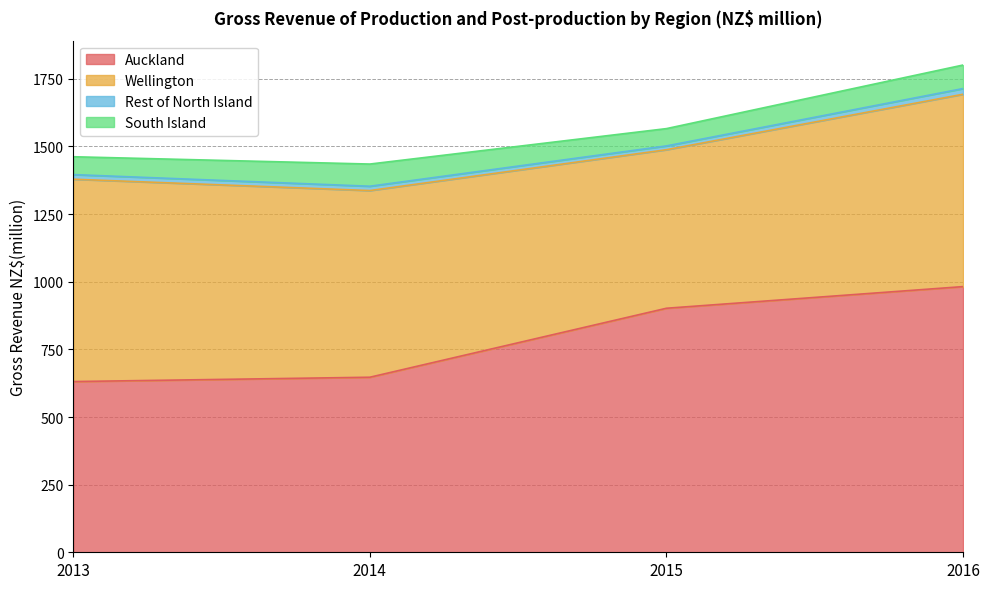

What is the value of the Wellington point at the 4th from the left?

711